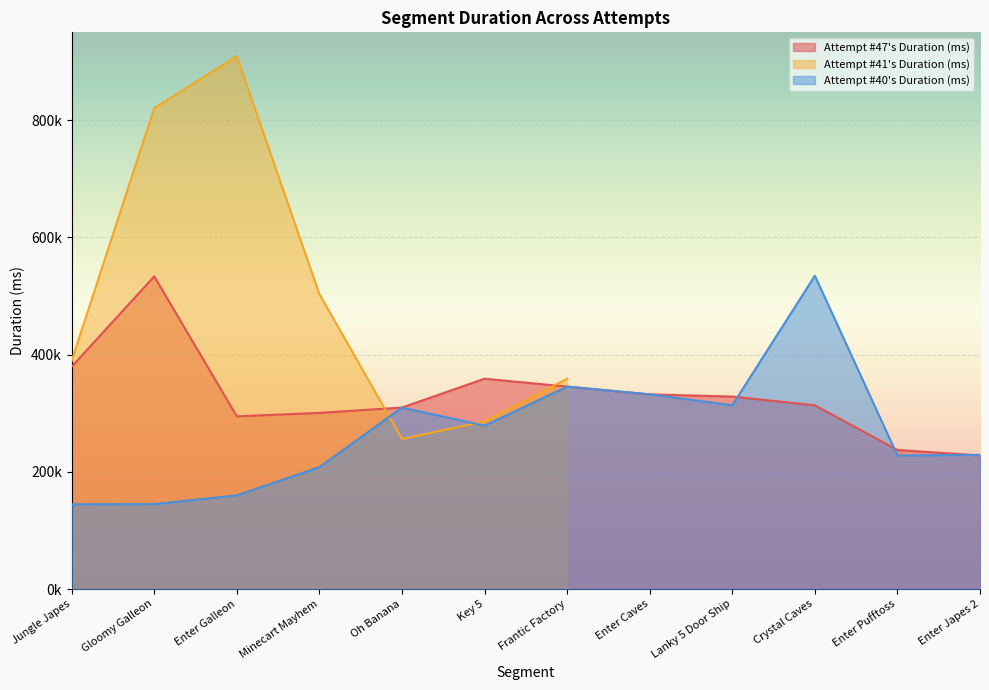

Where is Attempt #47's Duration (ms) nearest to the value 380766?

Jungle Japes